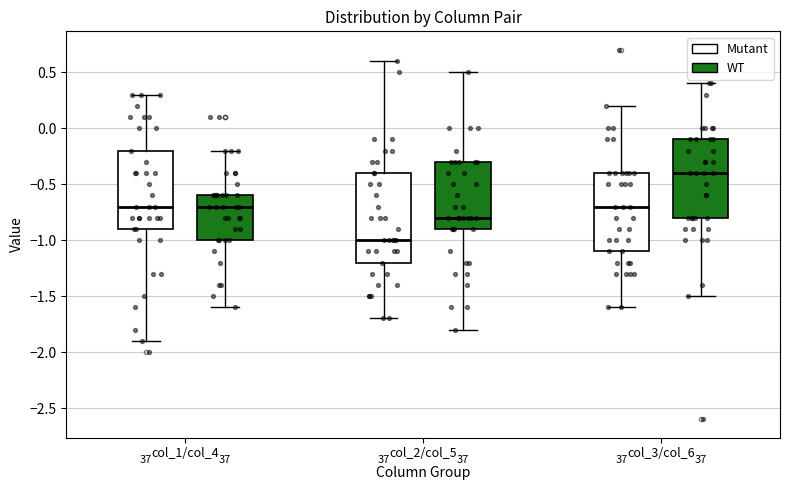

Reading left to right, read every box against the y-axis: the position of its median line, the range the box covers, and the ends of its whiskers. The values are not printed on the chart, so give them approximately, as read against the axis.

col_1/col_4 (Mutant): median -0.7, box -0.9 to -0.2, whiskers -1.9 to 0.3
col_1/col_4 (WT): median -0.7, box -1.0 to -0.6, whiskers -1.6 to -0.2
col_2/col_5 (Mutant): median -1.0, box -1.2 to -0.4, whiskers -1.7 to 0.6
col_2/col_5 (WT): median -0.8, box -0.9 to -0.3, whiskers -1.8 to 0.5
col_3/col_6 (Mutant): median -0.7, box -1.1 to -0.4, whiskers -1.6 to 0.2
col_3/col_6 (WT): median -0.4, box -0.8 to -0.1, whiskers -1.5 to 0.4